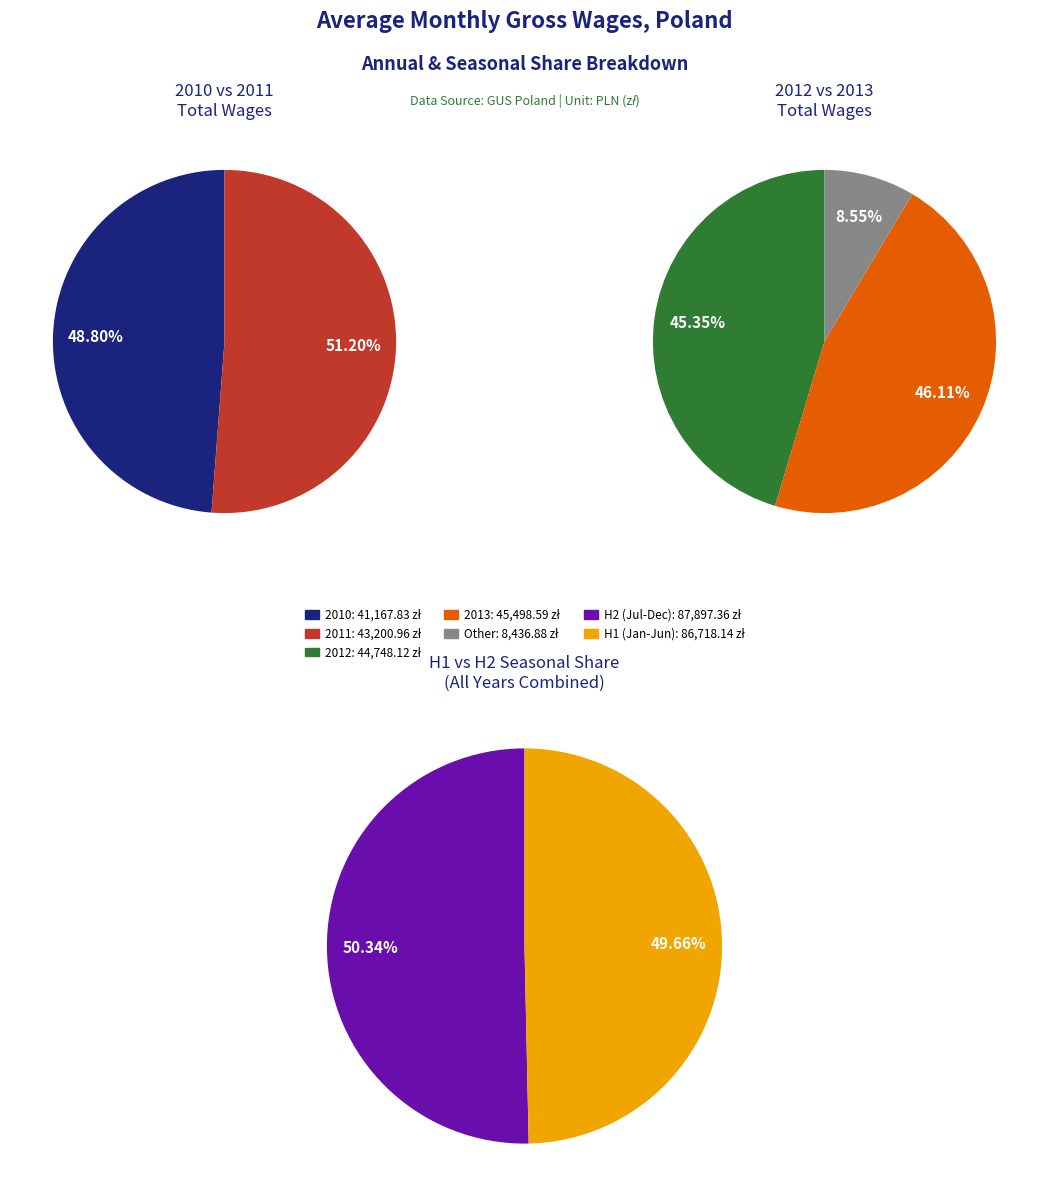

The 2 slice represents 8% of the pie. True or false?

True